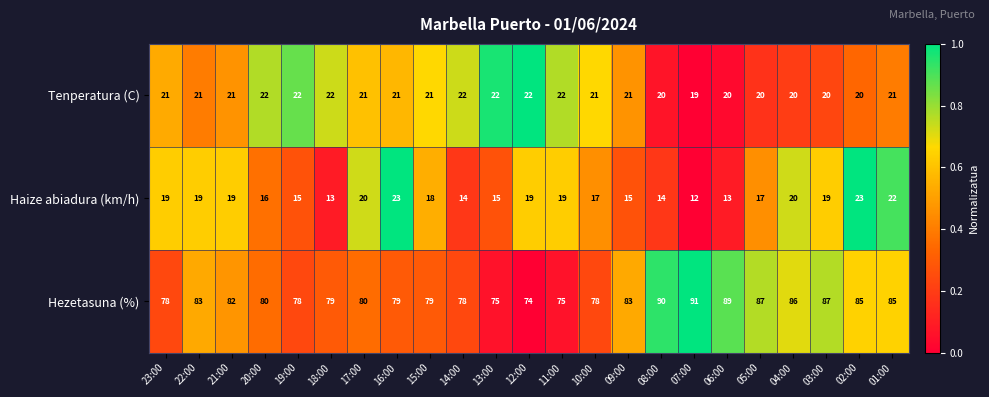

What is the spread (max minus min) of values at 05:00?

70